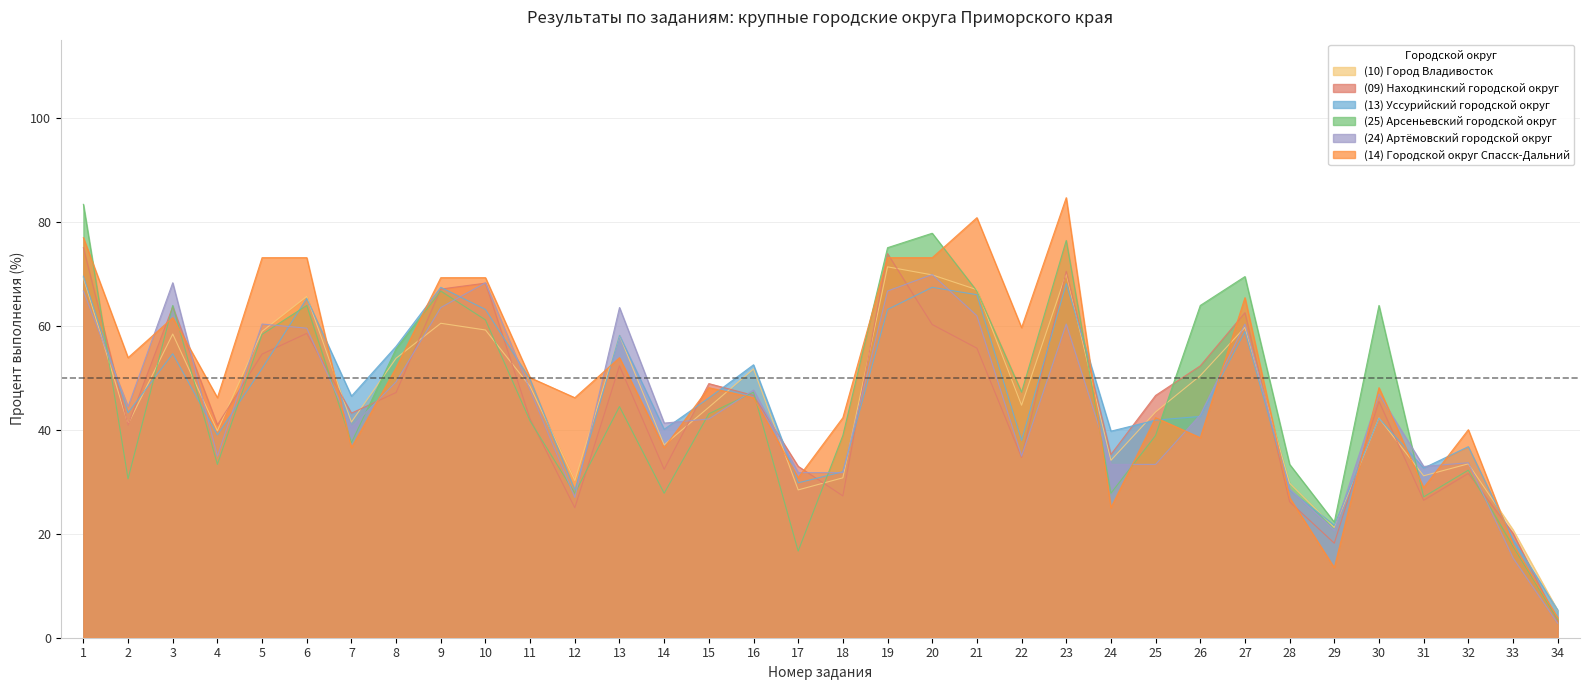

Reading right to left, extract all data points from this chart.

(10) Город Владивосток: 34=5.2	33=20.8	32=33.4	31=31.1	30=42.2	29=21.2	28=29.7	27=59.7	26=50.4	25=43.4	24=34.1	23=70.0	22=44.7	21=66.9	20=69.8	19=71.3	18=30.7	17=28.4	16=51.7	15=44.3	14=37.1	13=58.1	12=30.2	11=48.3	10=59.2	9=60.5	8=53.7	7=41.5	6=65.6	5=58.9	4=39.8	3=58.4	2=41.1	1=69.3
(09) Находкинский городской округ: 34=3.1	33=20.1	32=31.6	31=26.4	30=45.5	29=18.2	28=26.1	27=62.5	26=52.3	25=46.6	24=35.2	23=70.5	22=34.7	21=55.7	20=60.2	19=73.9	18=27.3	17=33.0	16=46.6	15=48.9	14=32.4	13=52.3	12=25.0	11=42.0	10=68.2	9=67.0	8=47.2	7=43.2	6=58.5	5=54.5	4=40.9	3=63.6	2=40.9	1=75.0
(13) Уссурийский городской округ: 34=5.3	33=18.9	32=36.7	31=32.6	30=42.2	29=21.6	28=28.4	27=58.9	26=42.6	25=41.8	24=39.7	23=68.1	22=37.9	21=66.0	20=67.4	19=63.1	18=31.9	17=29.8	16=52.5	15=46.1	14=40.1	13=58.2	12=28.4	11=49.6	10=63.1	9=67.4	8=56.0	7=46.5	6=65.2	5=51.8	4=39.0	3=54.6	2=43.3	1=69.5
(25) Арсеньевский городской округ: 34=3.5	33=17.6	32=32.2	31=27.1	30=63.9	29=22.2	28=33.3	27=69.4	26=63.9	25=38.9	24=27.8	23=76.4	22=47.2	21=66.7	20=77.8	19=75.0	18=38.9	17=16.7	16=47.2	15=43.1	14=27.8	13=44.4	12=27.8	11=41.7	10=61.1	9=66.7	8=55.6	7=37.5	6=63.9	5=58.3	4=33.3	3=63.9	2=30.6	1=83.3
(24) Артёмовский городской округ: 34=2.8	33=15.3	32=33.7	31=32.9	30=46.8	29=20.6	28=28.6	27=60.3	26=42.9	25=33.3	24=33.3	23=60.3	22=34.9	21=61.9	20=69.8	19=66.7	18=31.7	17=31.7	16=47.6	15=42.1	14=41.3	13=63.5	12=27.0	11=47.6	10=68.3	9=63.5	8=49.2	7=40.5	6=59.5	5=60.3	4=34.9	3=68.3	2=44.4	1=66.7
(14) Городской округ Спасск-Дальний: 34=3.8	33=17.9	32=40.0	31=28.8	30=48.1	29=13.5	28=26.9	27=65.4	26=38.5	25=42.3	24=25.0	23=84.6	22=59.6	21=80.8	20=73.1	19=73.1	18=42.3	17=30.8	16=46.2	15=48.1	14=36.5	13=53.8	12=46.2	11=50.0	10=69.2	9=69.2	8=51.9	7=36.5	6=73.1	5=73.1	4=46.2	3=61.5	2=53.8	1=76.9